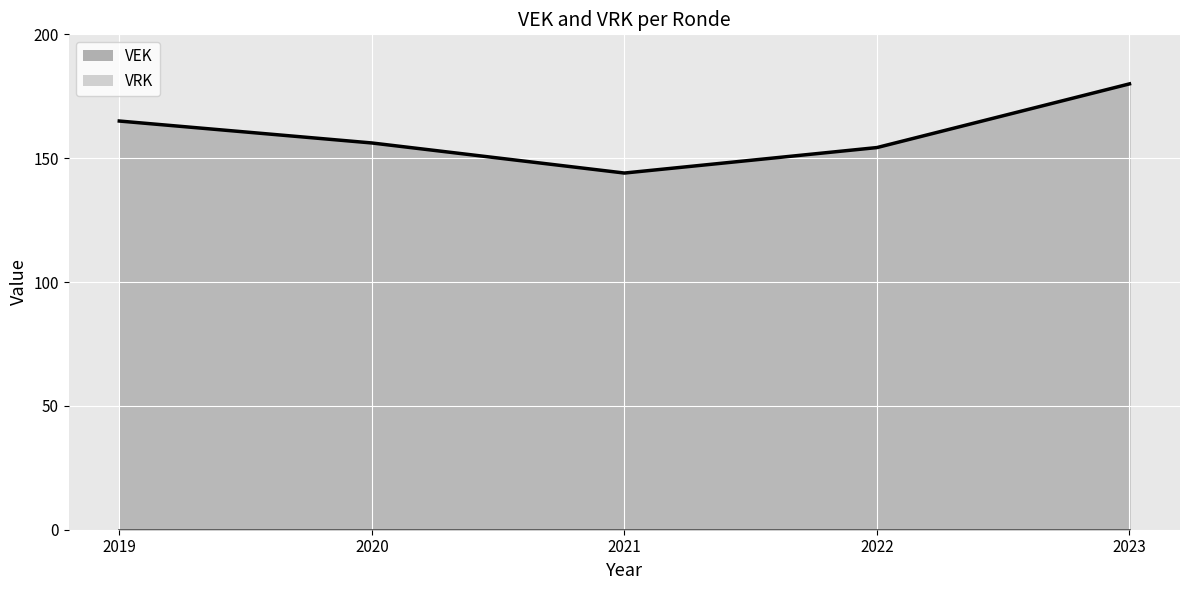

Is the value of VRK at 2019 1ste aanpassing ontwerp greater than the value of VEK at 2023 Opmaak goedgekeurd?

No